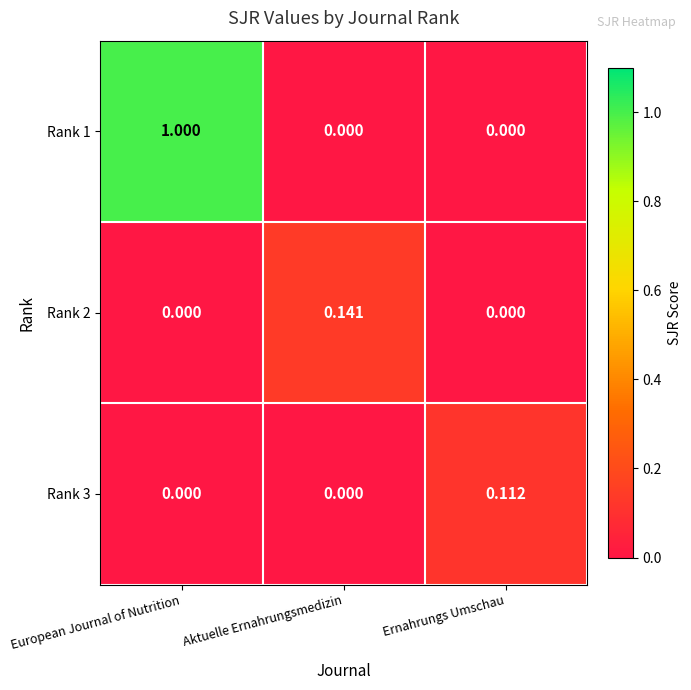

What is the maximum value shown in the chart?

1.0